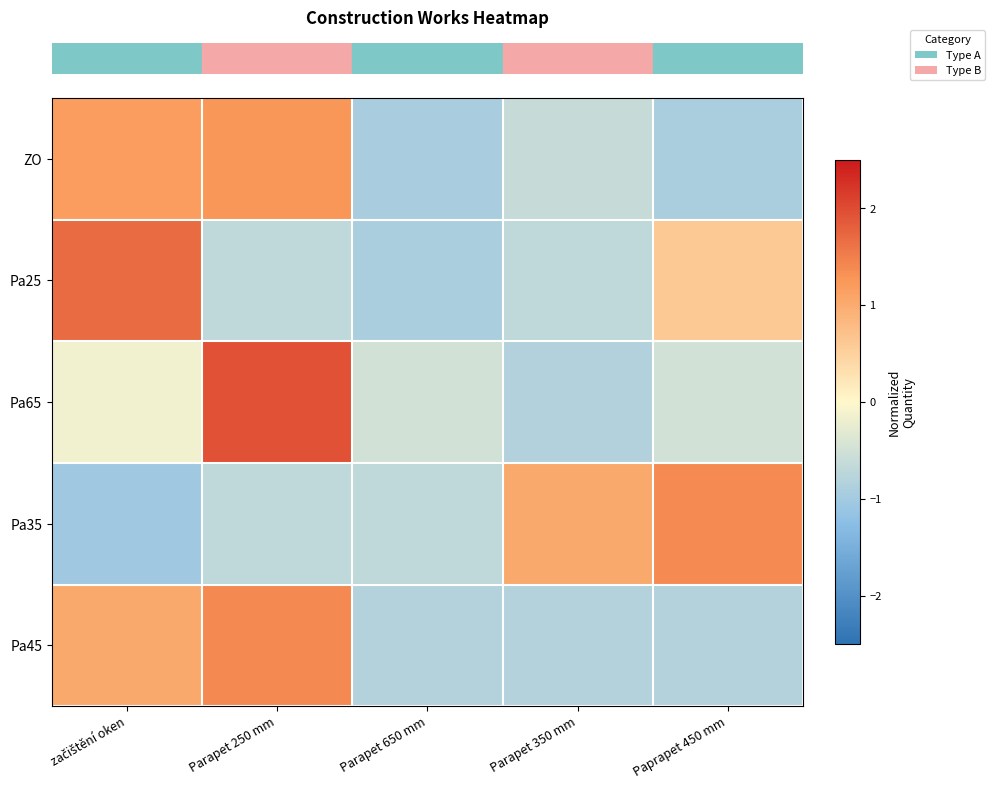

Which series has the largest range (max minus min)?

row_2